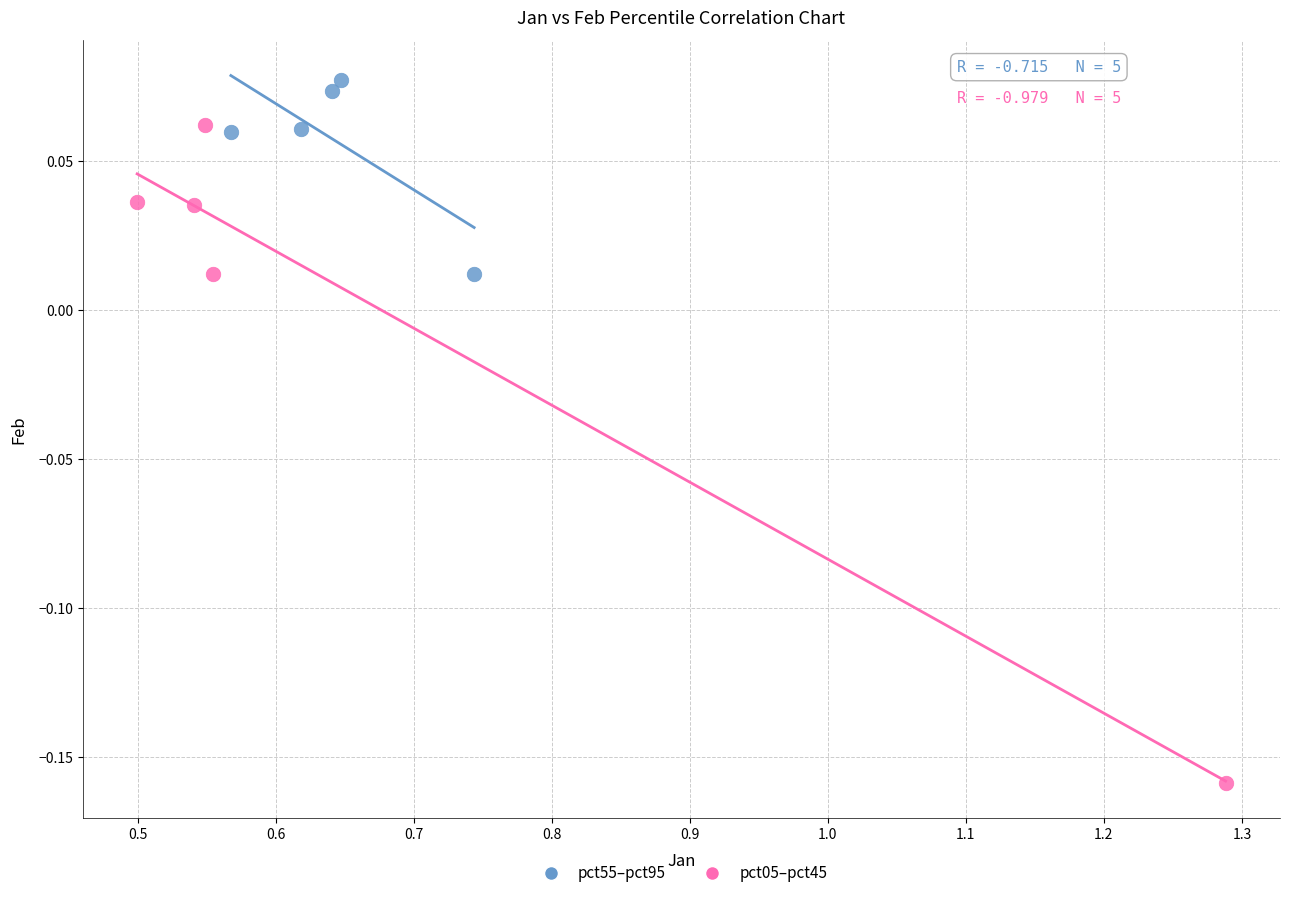

Which series reaches the maximum Y coordinate?

pct55–pct95